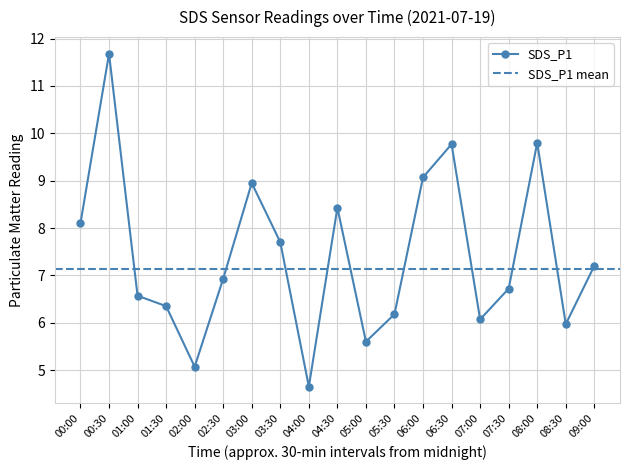

Reading left to right, transcribe all the data shown in this chart.

8.1	11.7	6.6	6.3	5.1	6.9	8.9	7.7	4.7	8.4	5.6	6.2	9.1	9.8	6.1	6.7	9.8	6.0	7.2